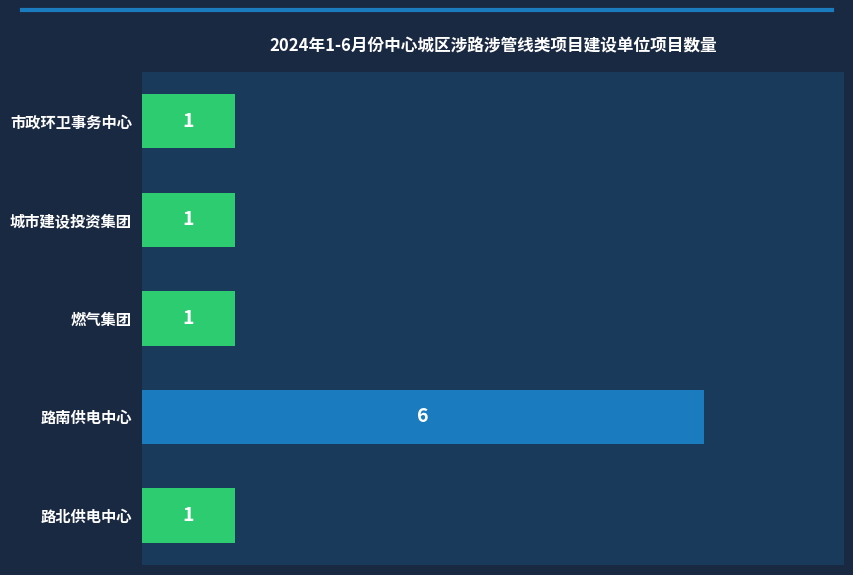

What is the average value?

2